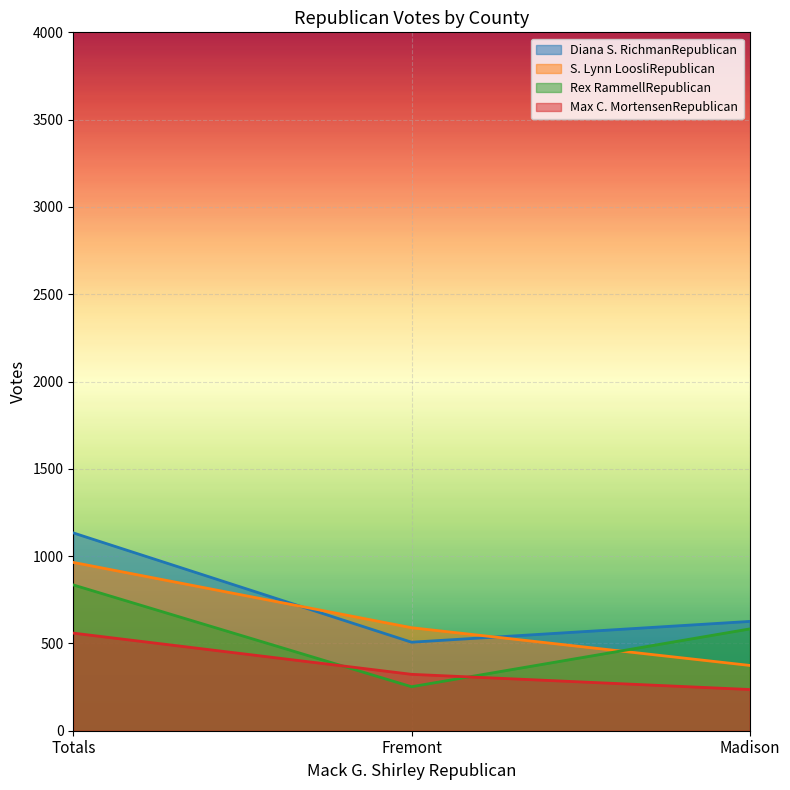

Count the S. Lynn LoosliRepublican values in the range 374 to 964.

3